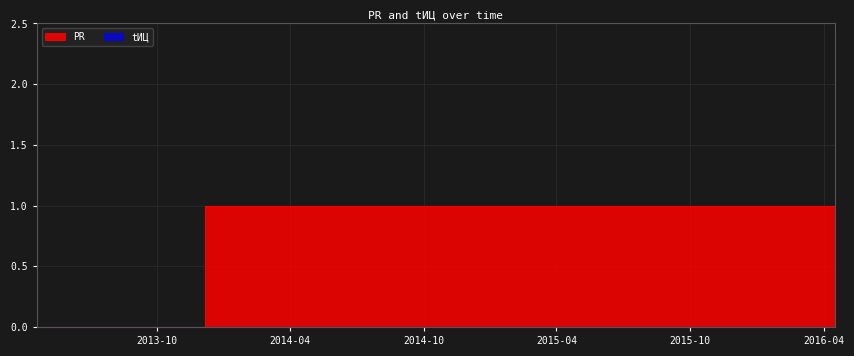

What is the value of the 2nd point from the left?

1